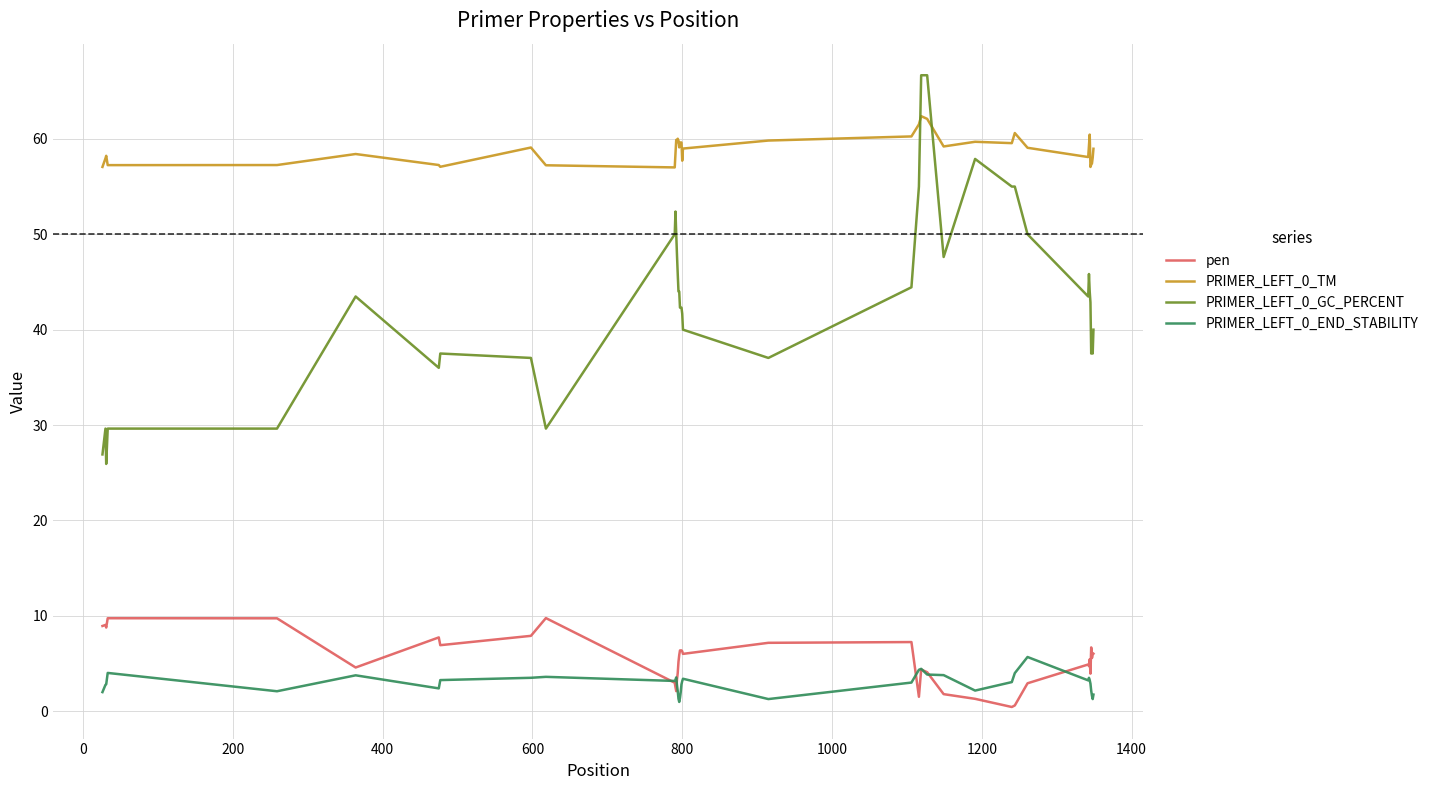

What is the maximum value shown in the chart?

66.7